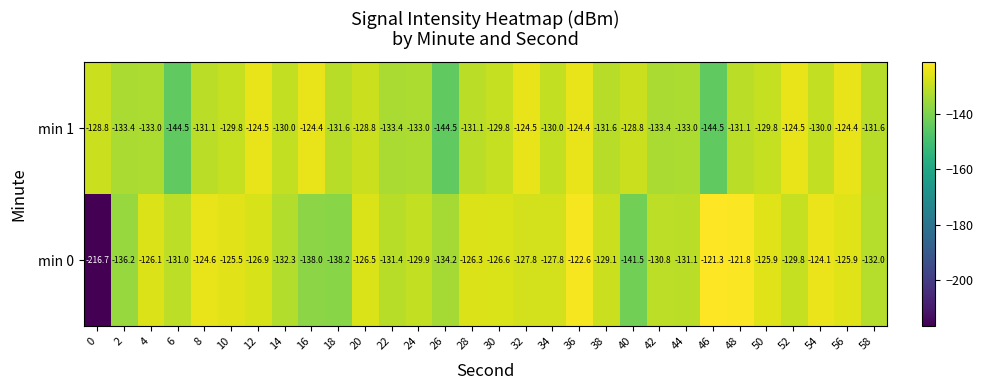

How many values in the min 1 series are below -130?

15